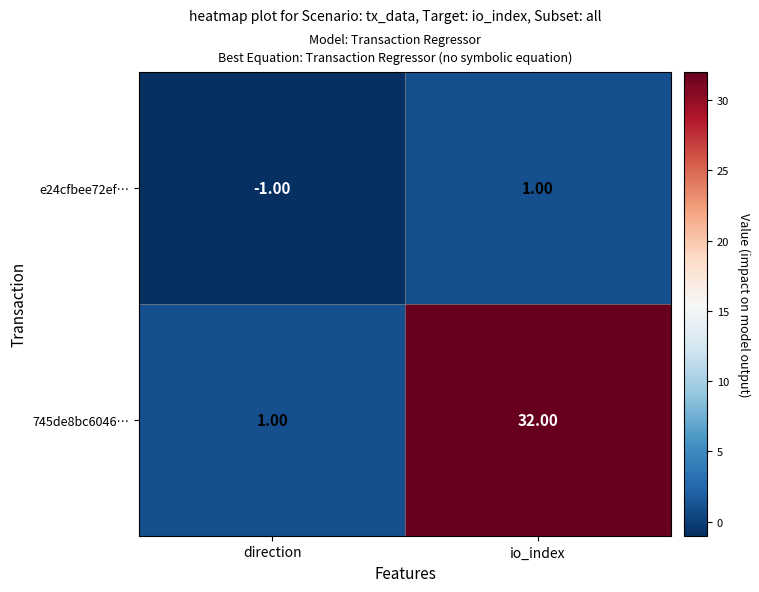

Is the value of e24cfbee72ef… at direction greater than the value of 745de8bc6046… at io_index?

No